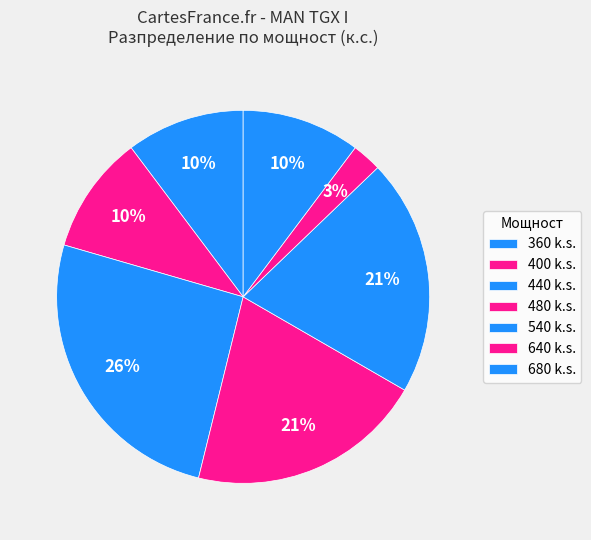

Count the number of slices in the pie.

7